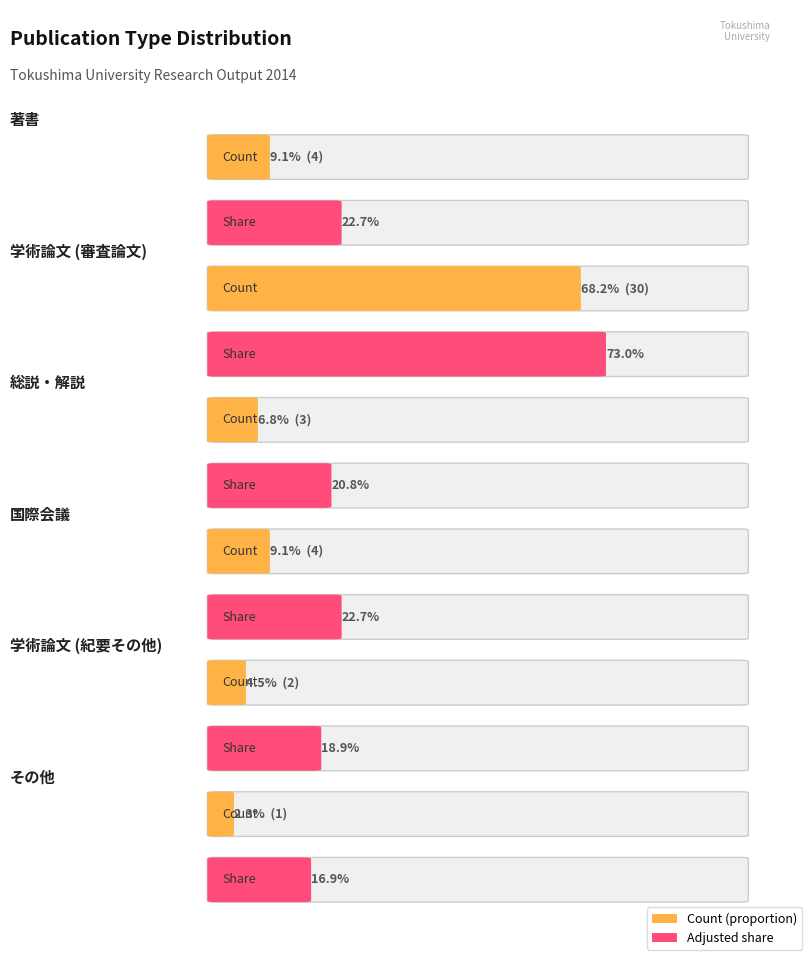

Reading left to right, list all the values displayed in this chart.

著書=4	学術論文 (審査論文)=30	総説・解説=3	国際会議=4	学術論文 (紀要その他)=2	その他=1